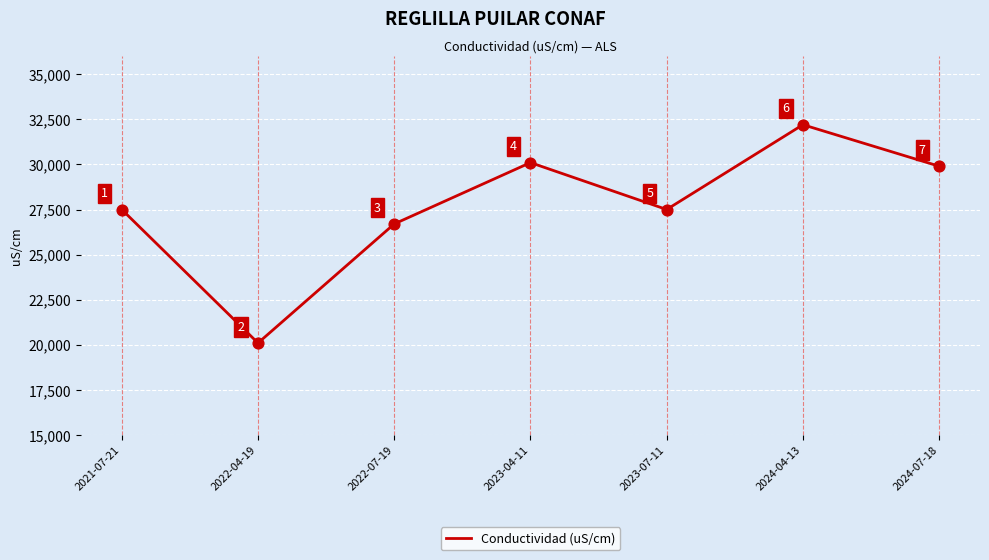

Between 2024-04-13 and 2021-07-21, which is larger?

2024-04-13